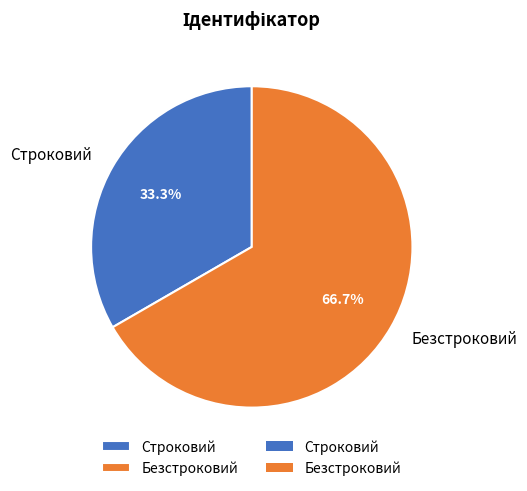

Is it true that Безстроковий is 67% of the pie?

True